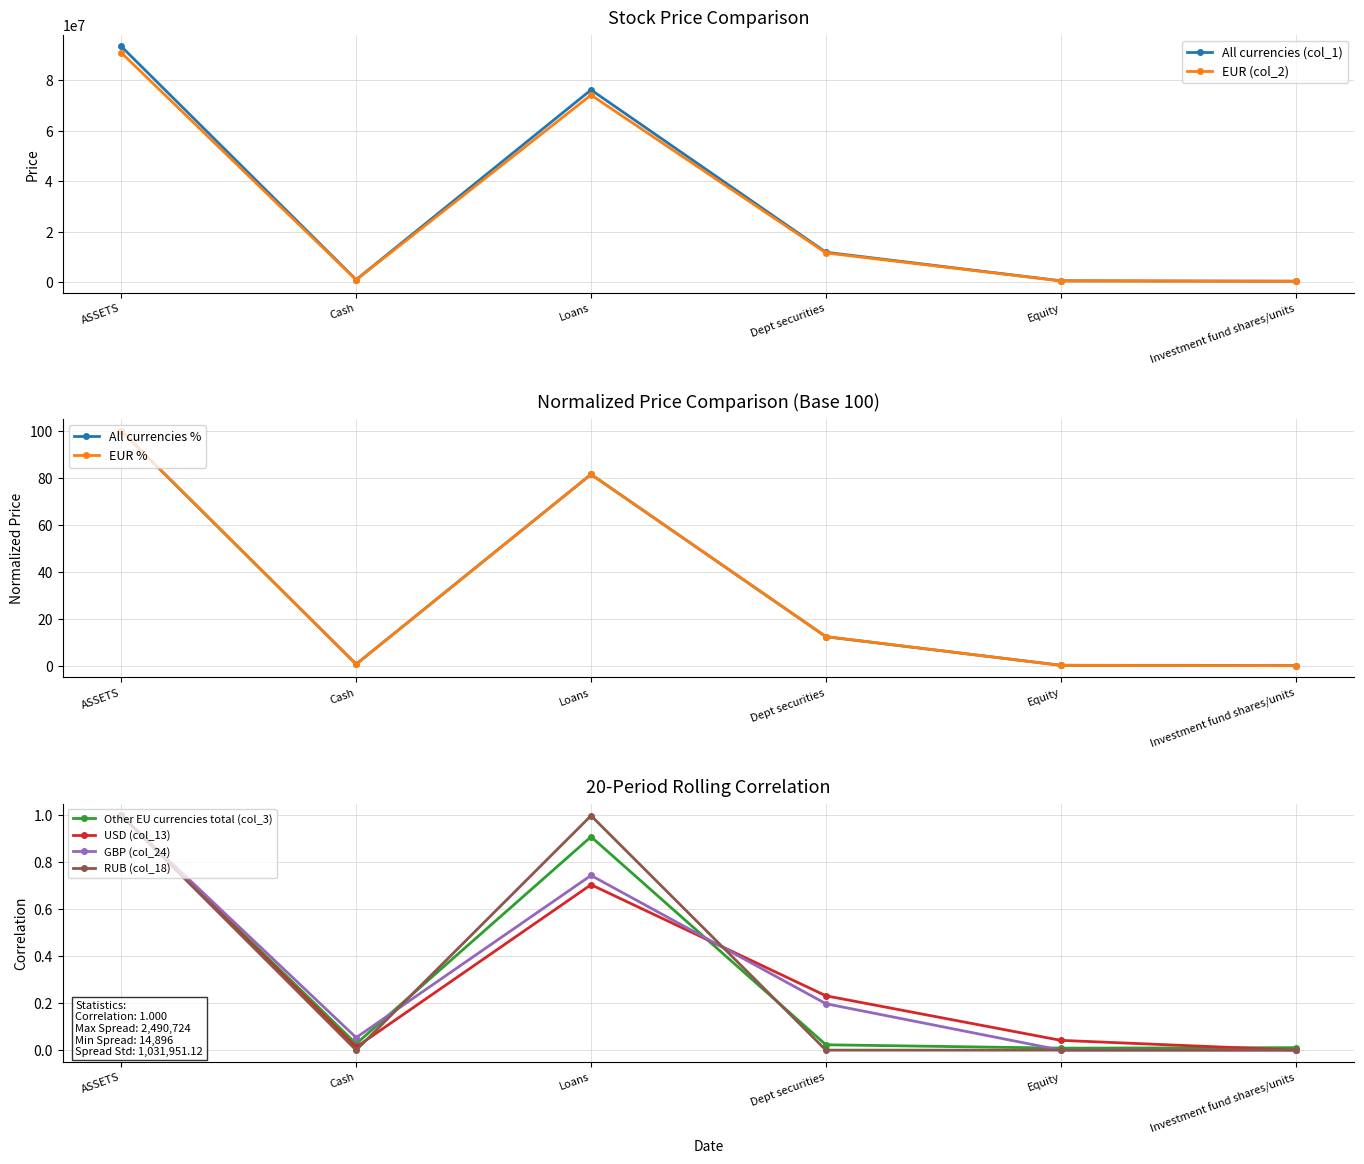

How many interior local peaks does the USD (col_13) series have?

1